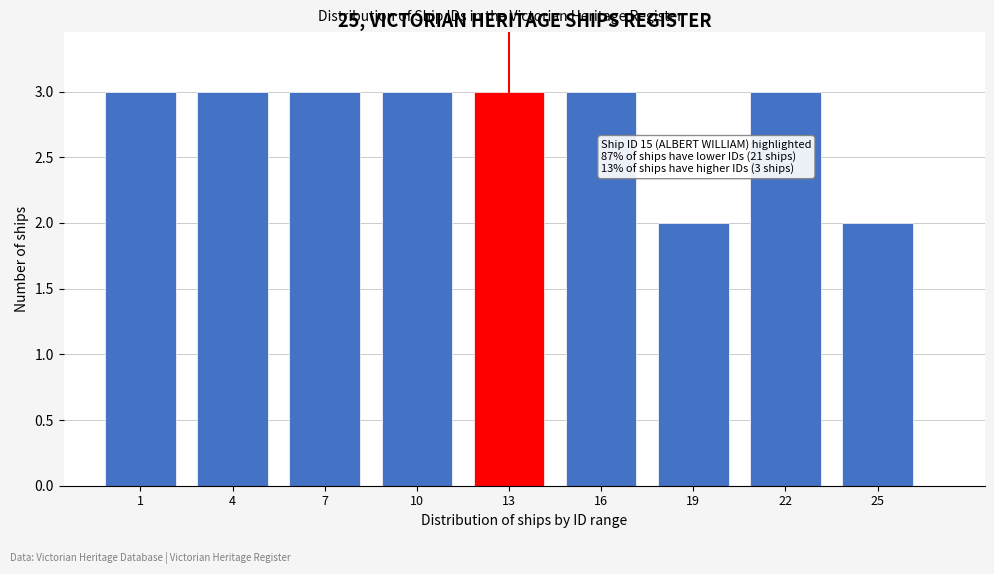

Reading left to right, transcribe all the data shown in this chart.

3	3	3	3	3	3	2	3	2